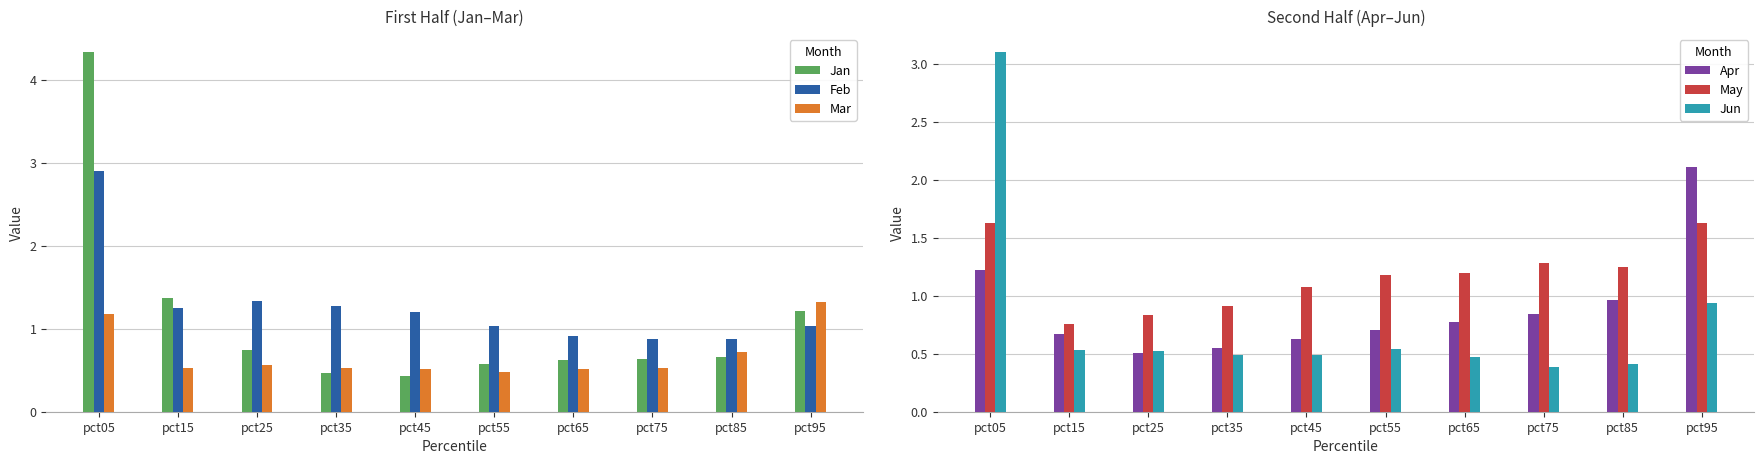

Reading left to right, extract all data points from this chart.

Jan: pct05=4.3	pct15=1.4	pct25=0.7	pct35=0.5	pct45=0.4	pct55=0.6	pct65=0.6	pct75=0.6	pct85=0.7	pct95=1.2
Feb: pct05=2.9	pct15=1.2	pct25=1.3	pct35=1.3	pct45=1.2	pct55=1.0	pct65=0.9	pct75=0.9	pct85=0.9	pct95=1.0
Mar: pct05=1.2	pct15=0.5	pct25=0.6	pct35=0.5	pct45=0.5	pct55=0.5	pct65=0.5	pct75=0.5	pct85=0.7	pct95=1.3
Apr: pct05=1.2	pct15=0.7	pct25=0.5	pct35=0.5	pct45=0.6	pct55=0.7	pct65=0.8	pct75=0.8	pct85=1.0	pct95=2.1
May: pct05=1.6	pct15=0.8	pct25=0.8	pct35=0.9	pct45=1.1	pct55=1.2	pct65=1.2	pct75=1.3	pct85=1.3	pct95=1.6
Jun: pct05=3.1	pct15=0.5	pct25=0.5	pct35=0.5	pct45=0.5	pct55=0.5	pct65=0.5	pct75=0.4	pct85=0.4	pct95=0.9